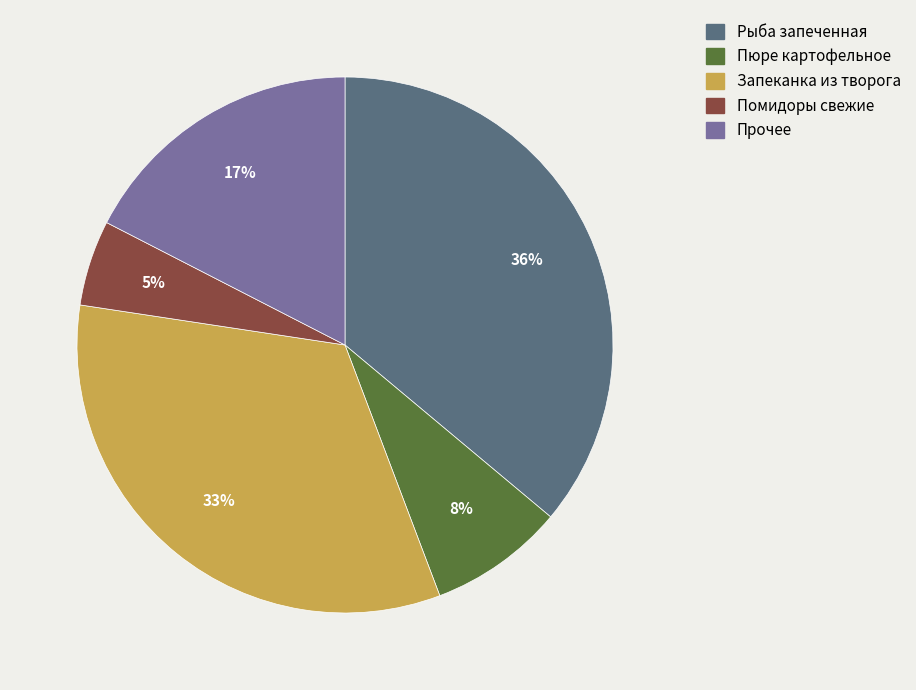

Does any single category account for the majority?

No